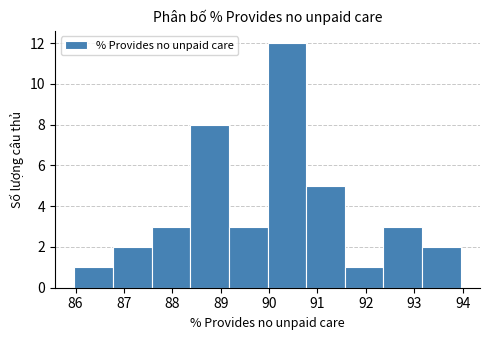

What is the height of the bar covering 90.0 to 90.8 on the x-axis? Neither the bar edges nor the heights are printed on the chart, so give them approximately, as read against the axes.

12